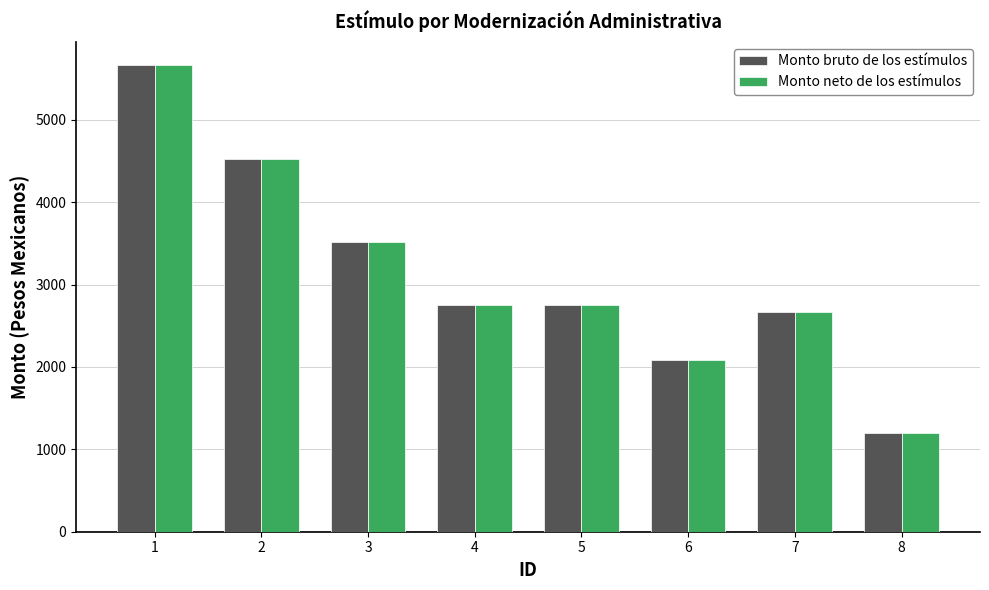

Reading right to left, list all the values displayed in this chart.

Monto bruto de los estímulos: 8=1194.4	7=2667.5	6=2087.4	5=2747.4	4=2747.4	3=3513.0	2=4526.8	1=5661.6
Monto neto de los estímulos: 8=1194.4	7=2667.5	6=2087.4	5=2747.4	4=2747.4	3=3513.0	2=4526.8	1=5661.6